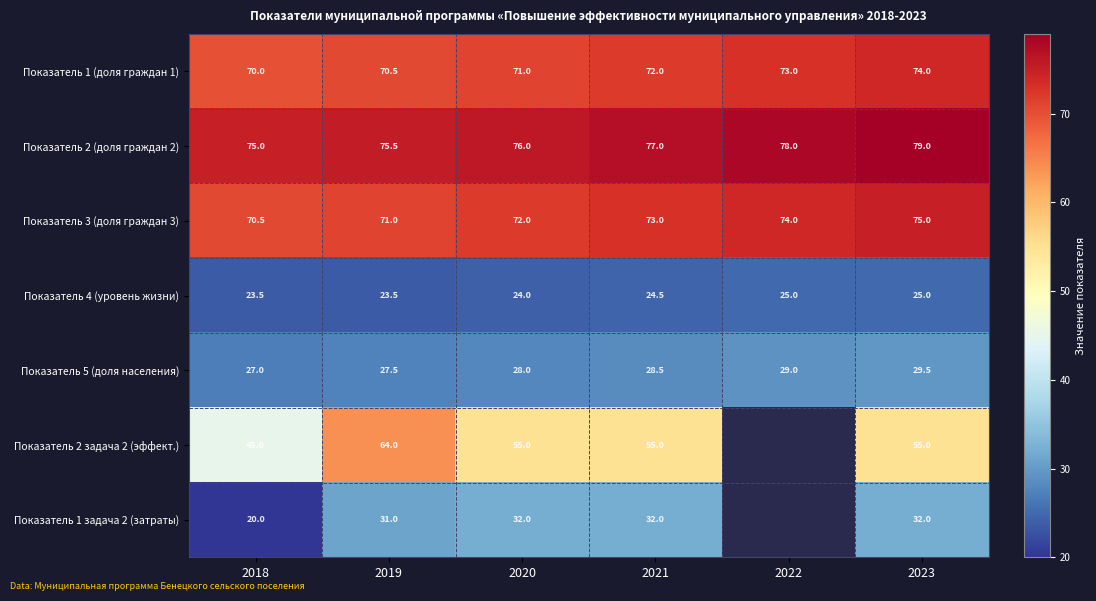

How many data points does each series have?

6